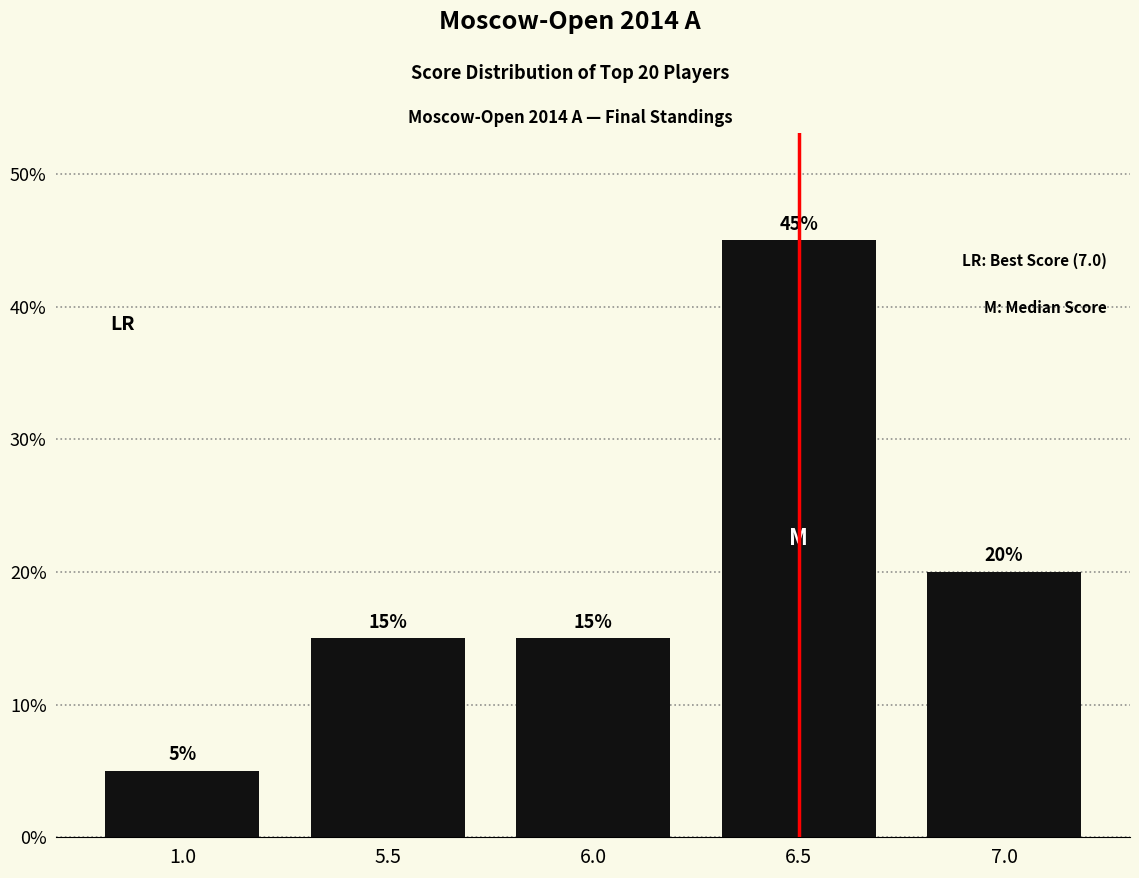

Are the bars grouped side by side (vs. stacked)?

No